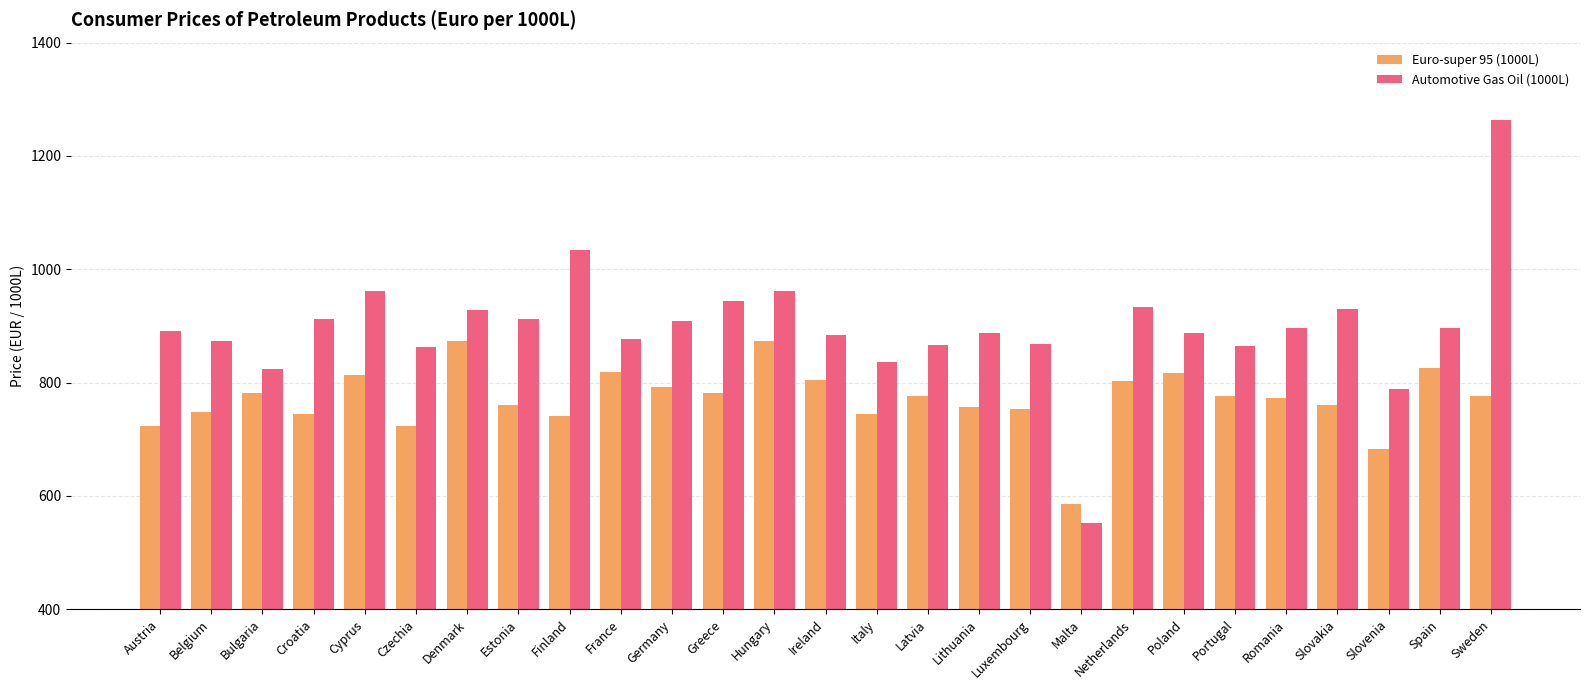

What is the value of the Automotive Gas Oil (1000L) bar at the 20th from the left?

932.8